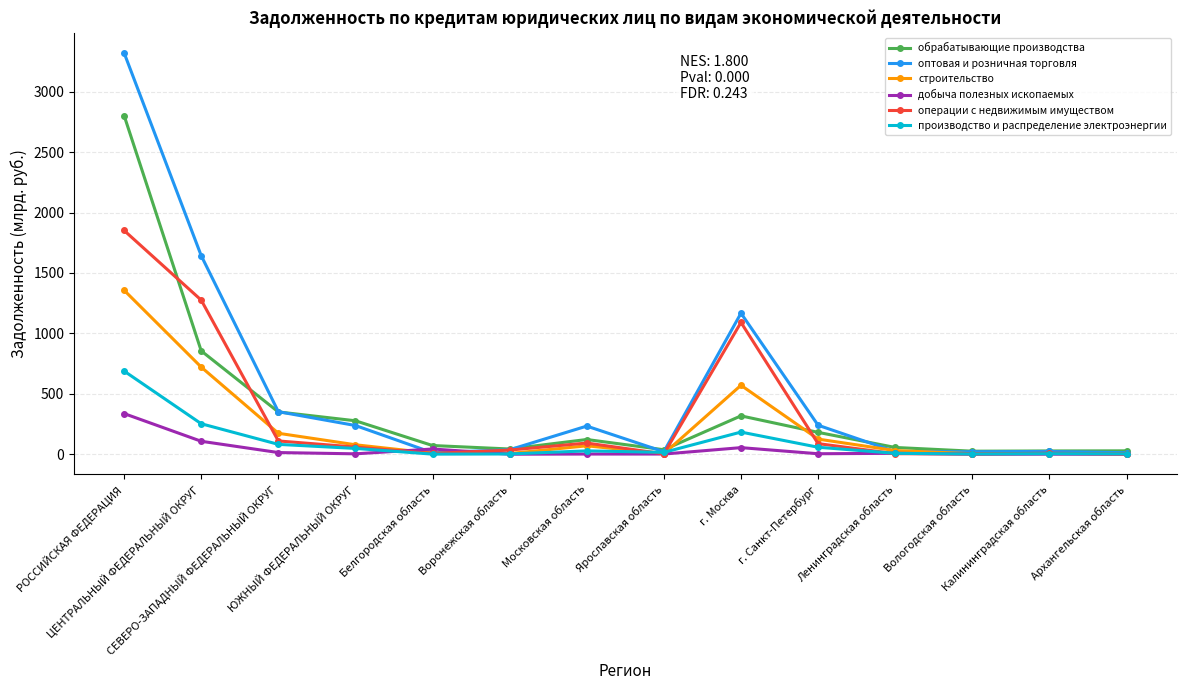

True or false: операции с недвижимым имуществом and строительство cross at least once.

True